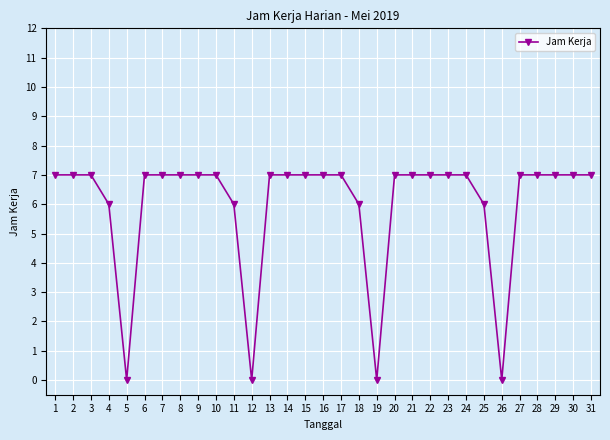

Reading right to left, extract all data points from this chart.

7	7	7	7	7	0	6	7	7	7	7	7	0	6	7	7	7	7	7	0	6	7	7	7	7	7	0	6	7	7	7